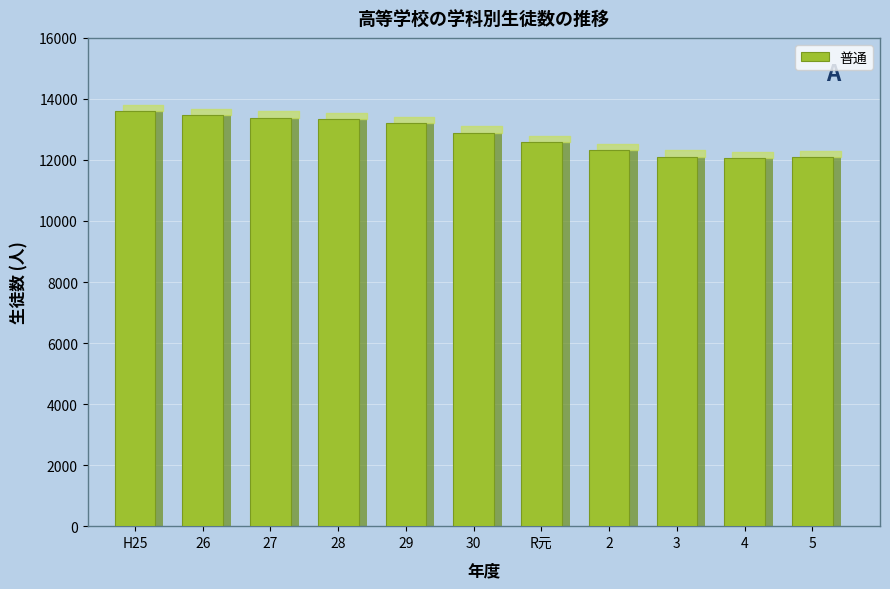

Where is the data nearest to the value 12833?

30